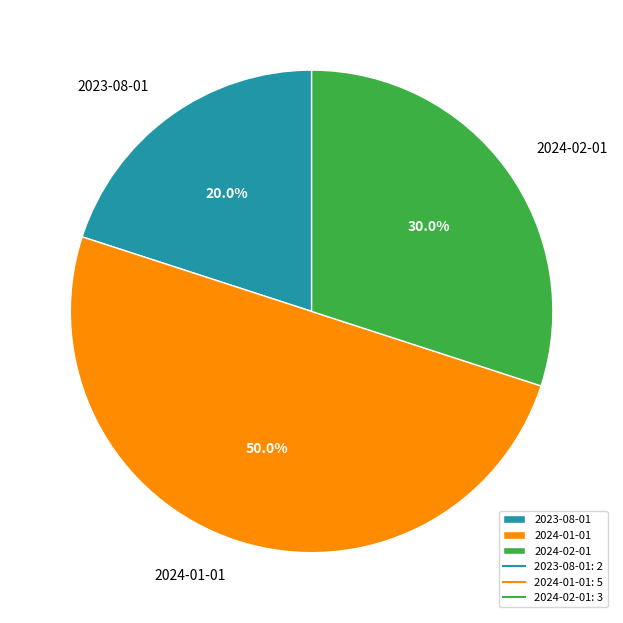

Between 2024-01-01 and 2024-02-01, which is larger?

2024-01-01